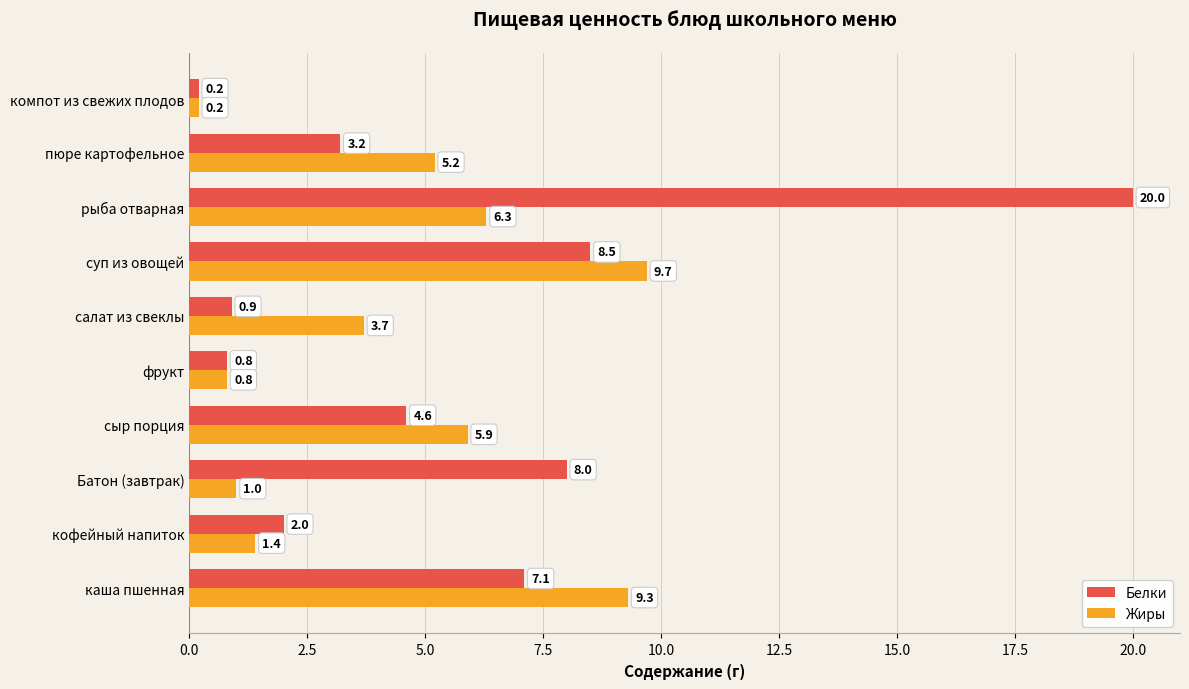

Which series has the widest spread of values?

Белки